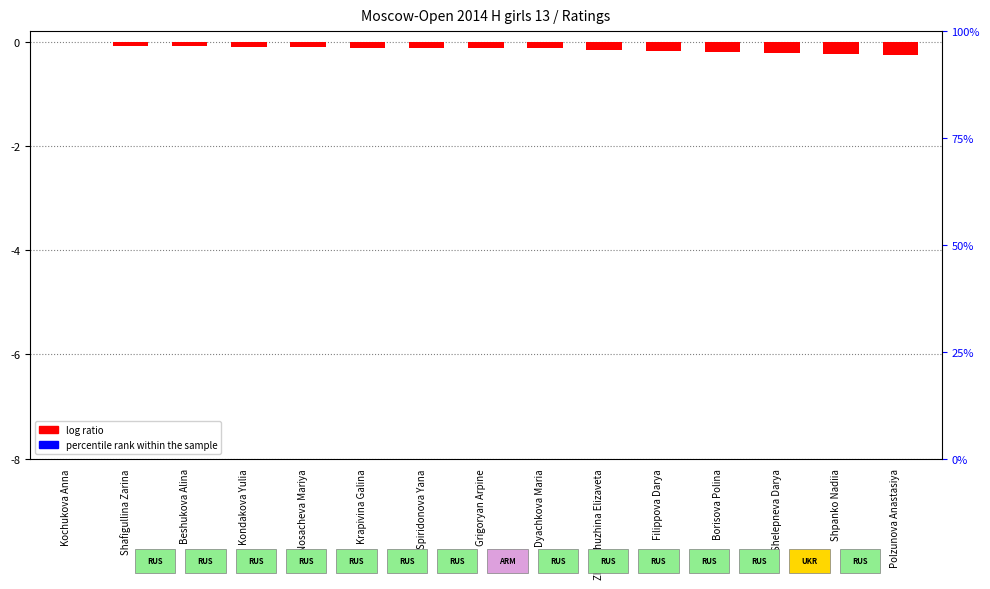

Which label corresponds to the smallest value in the chart?

Polzunova Anastasiya